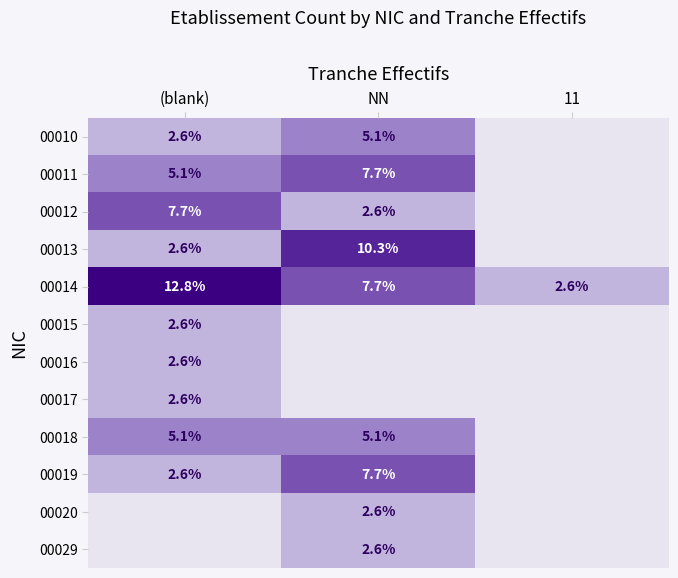

Rank the categories by 00014 value from highest to lowest.

(blank), NN, 11